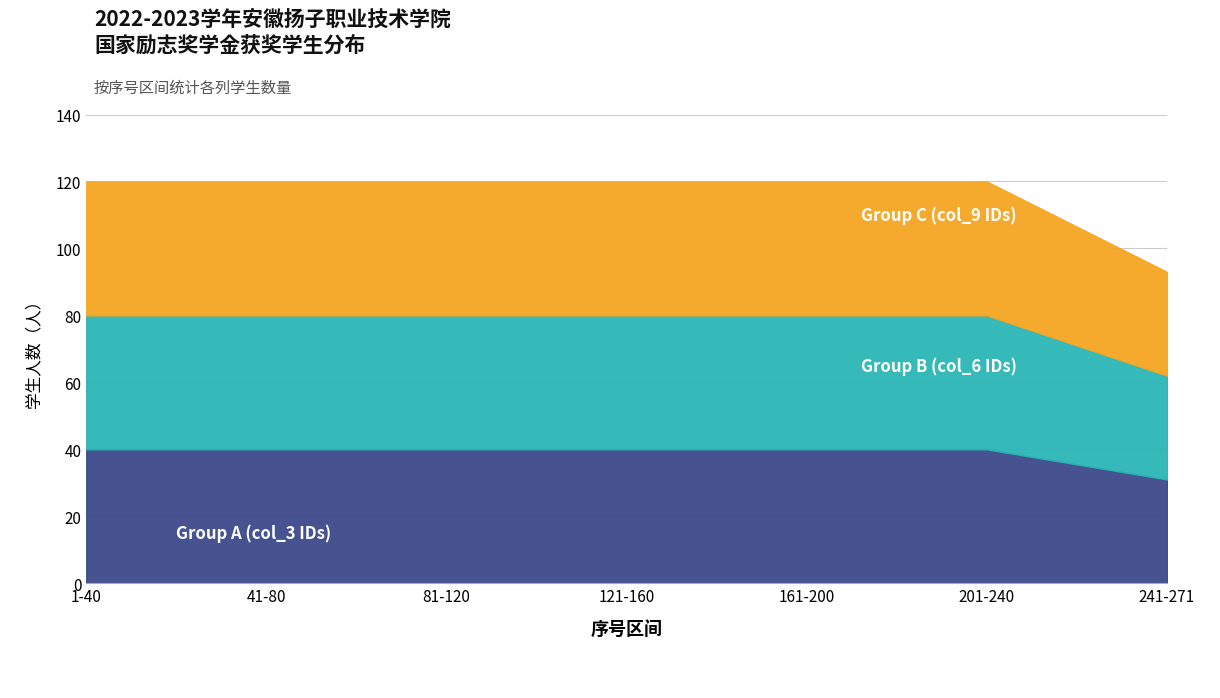

At 41-80, list the series in order from largest to smallest.

Group A (col_3 IDs), Group B (col_6 IDs), Group C (col_9 IDs)